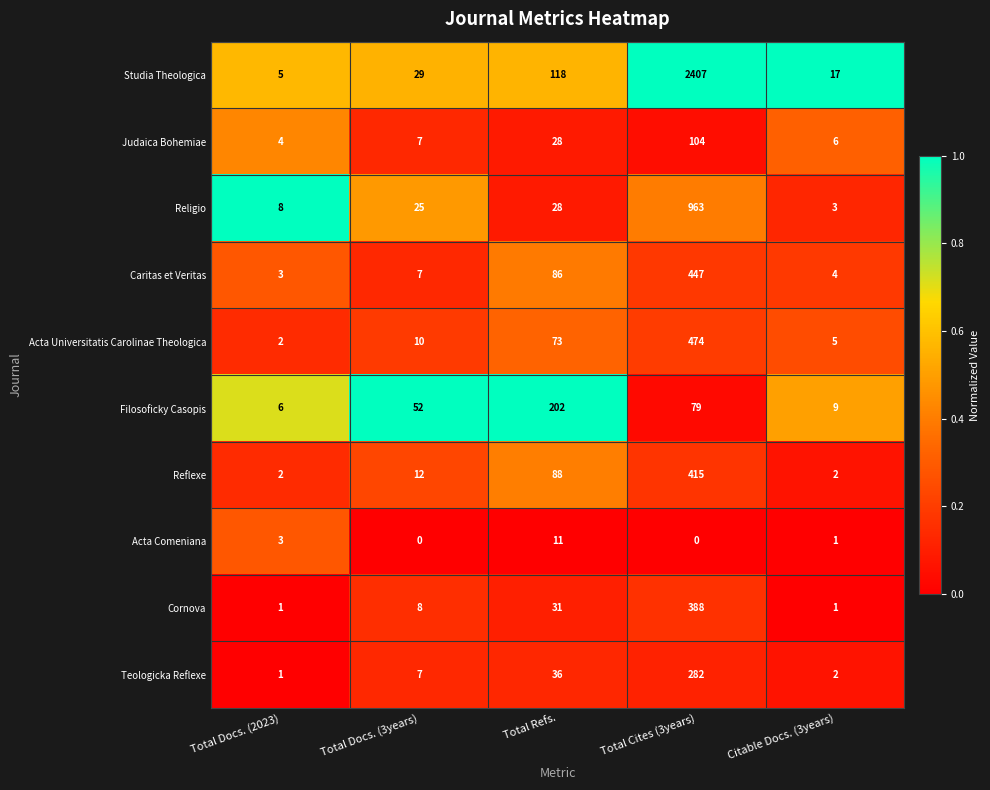

What is the sum of all Studia Theologica values?

2576